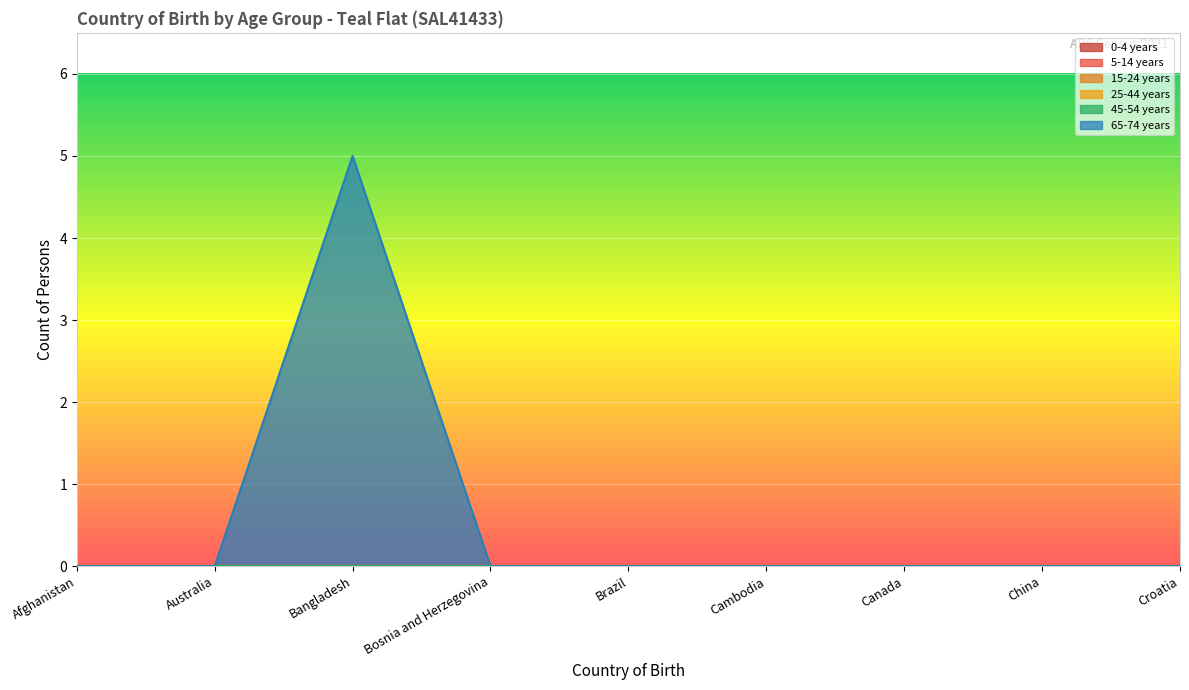

Where is 25-44 years nearest to the value 0?

Afghanistan